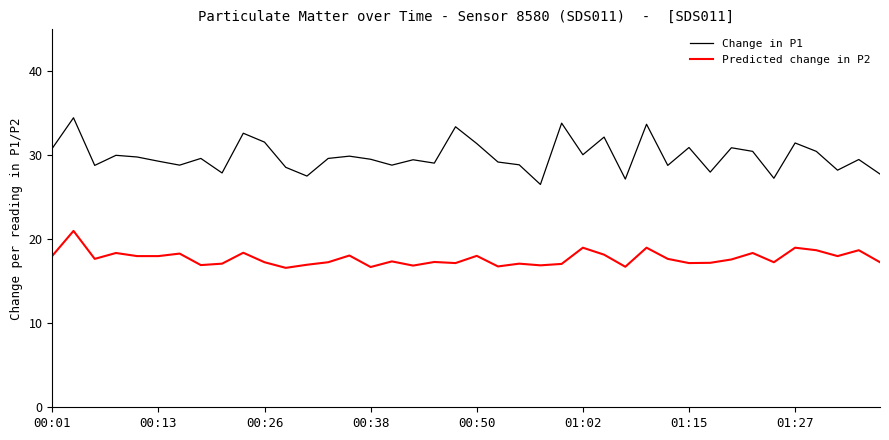

Which series has the largest total across all categories?

Change in P1